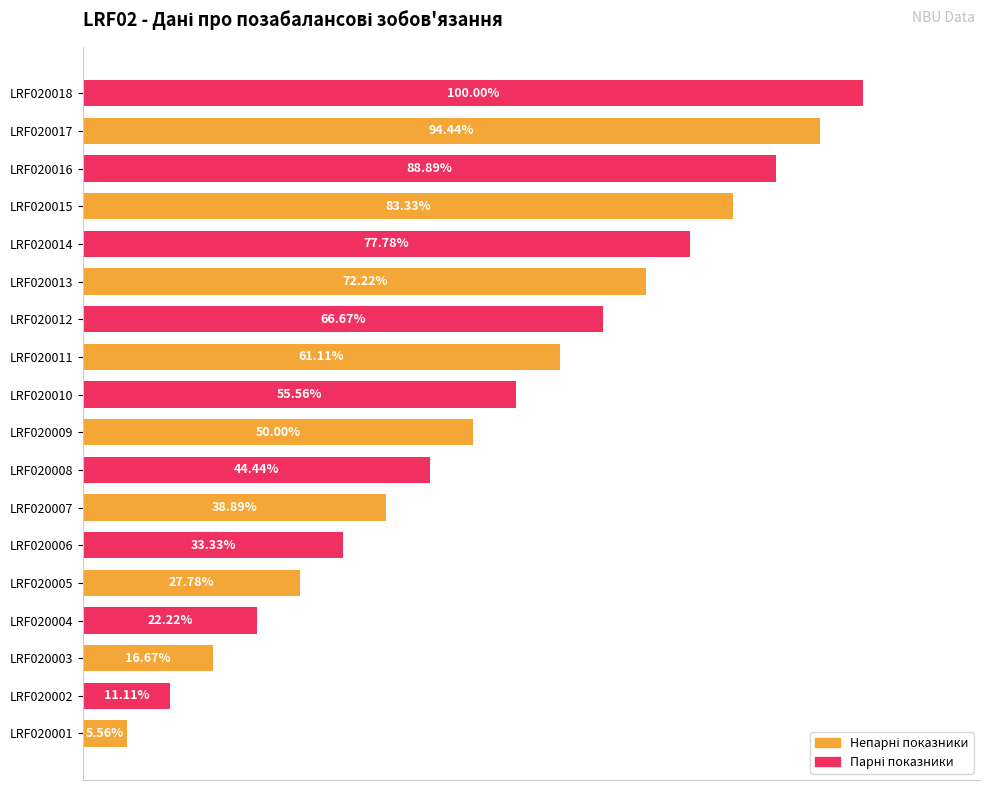

Which has a higher value, LRF020011 or LRF020001?

LRF020011